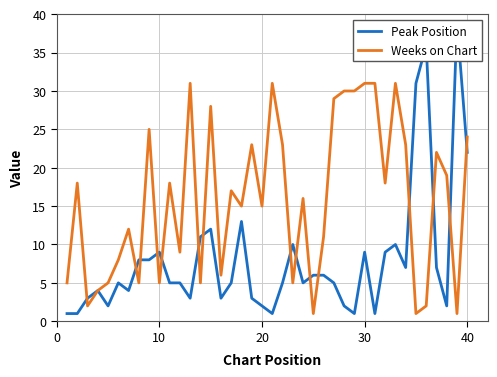

What is the maximum value shown in the chart?

39